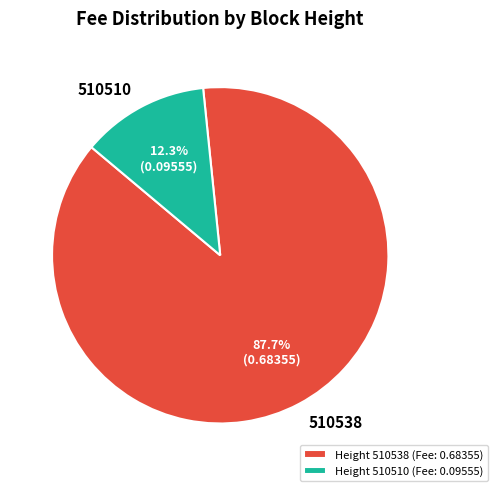

Which slice is the smallest?

Height 510510 (Fee: 0.09555)